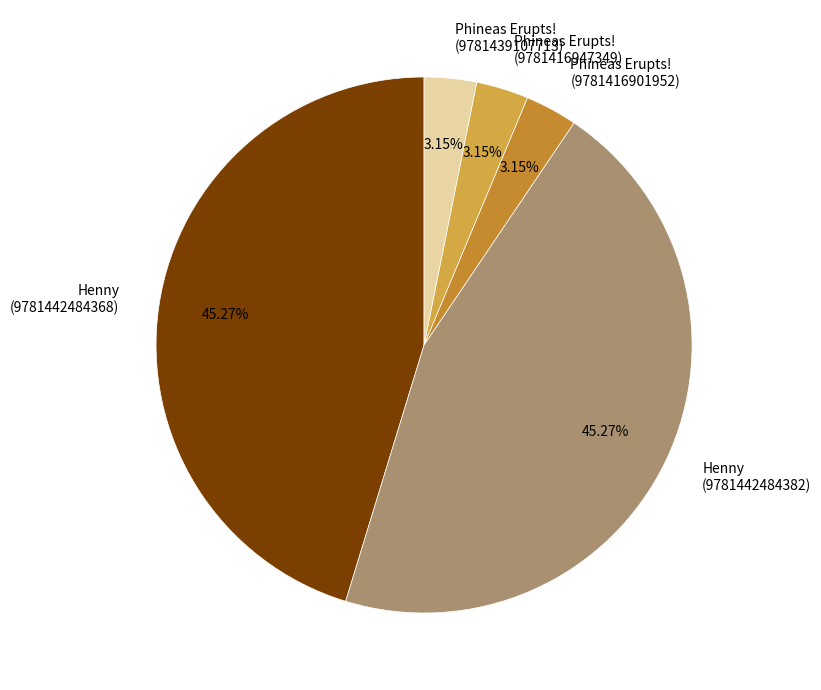

How many slices are in this pie chart?

5